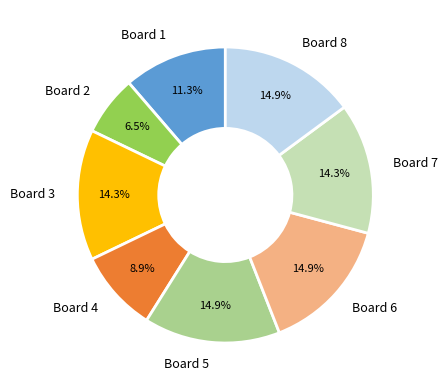

Which category has the smallest portion of the pie?

Board 2